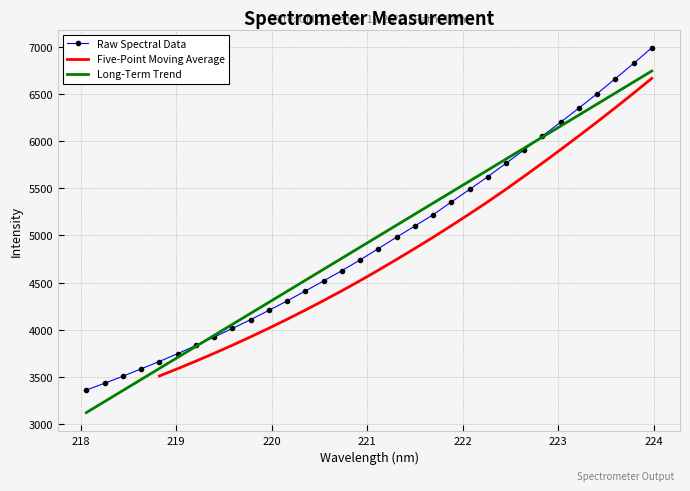

The chart shows a value of 6352.7 at 223.2172. True or false?

True